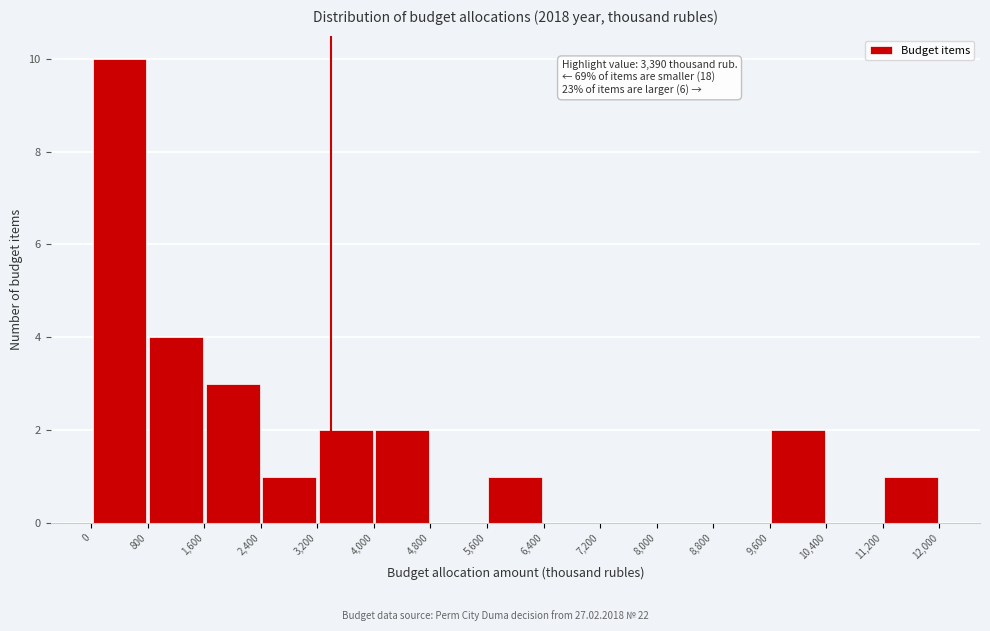

Over which range of the x-axis is the bar tallest?

0 to 800